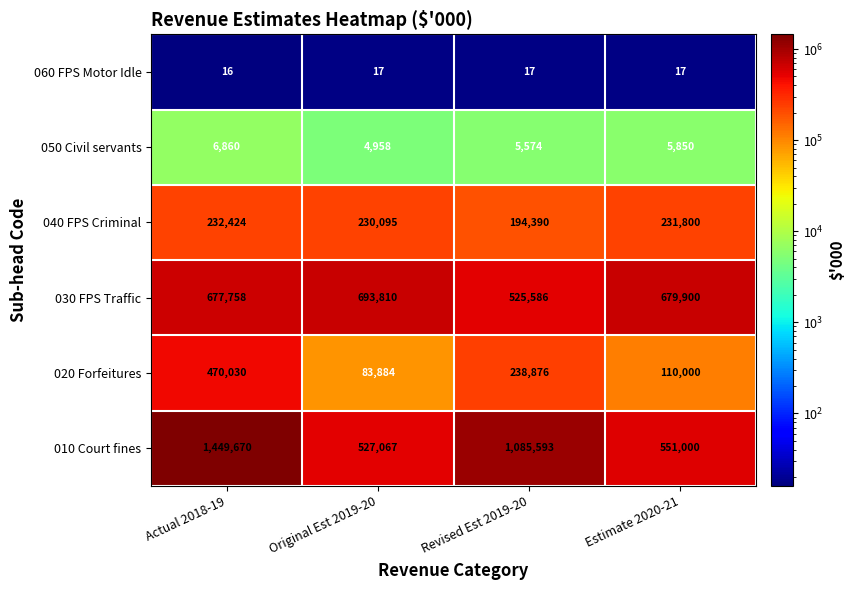

At which category does the chart reach its minimum across all series?

Actual 2018-19